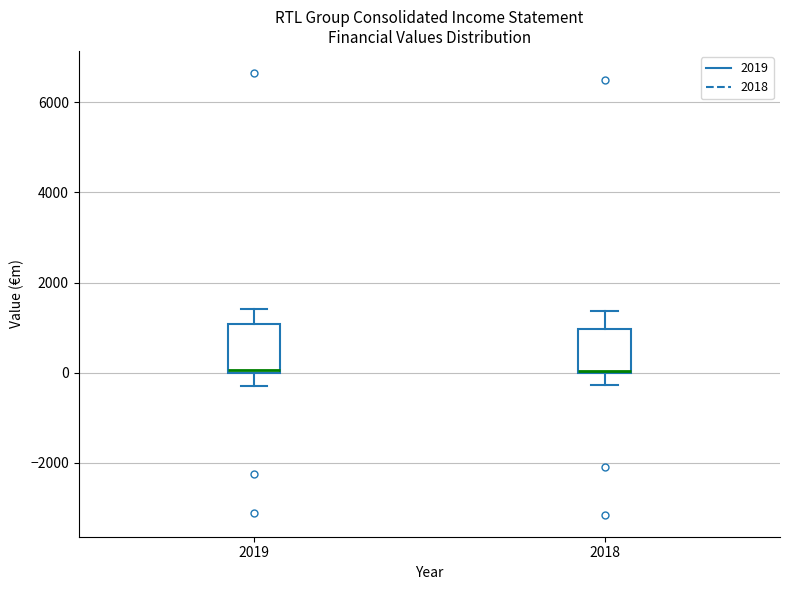

Reading left to right, transcribe this box plot: for each box, give where its median line is, the range the box spans, and where its two whiskers end, as read against the y-axis. The values are not printed on the chart, so give them approximately, as read against the axis.

2019: median 0 (just above the box's lower edge), box 0 to 1000, whiskers -200 to 1400
2018: median 0, box 0 to 1000, whiskers -200 to 1400